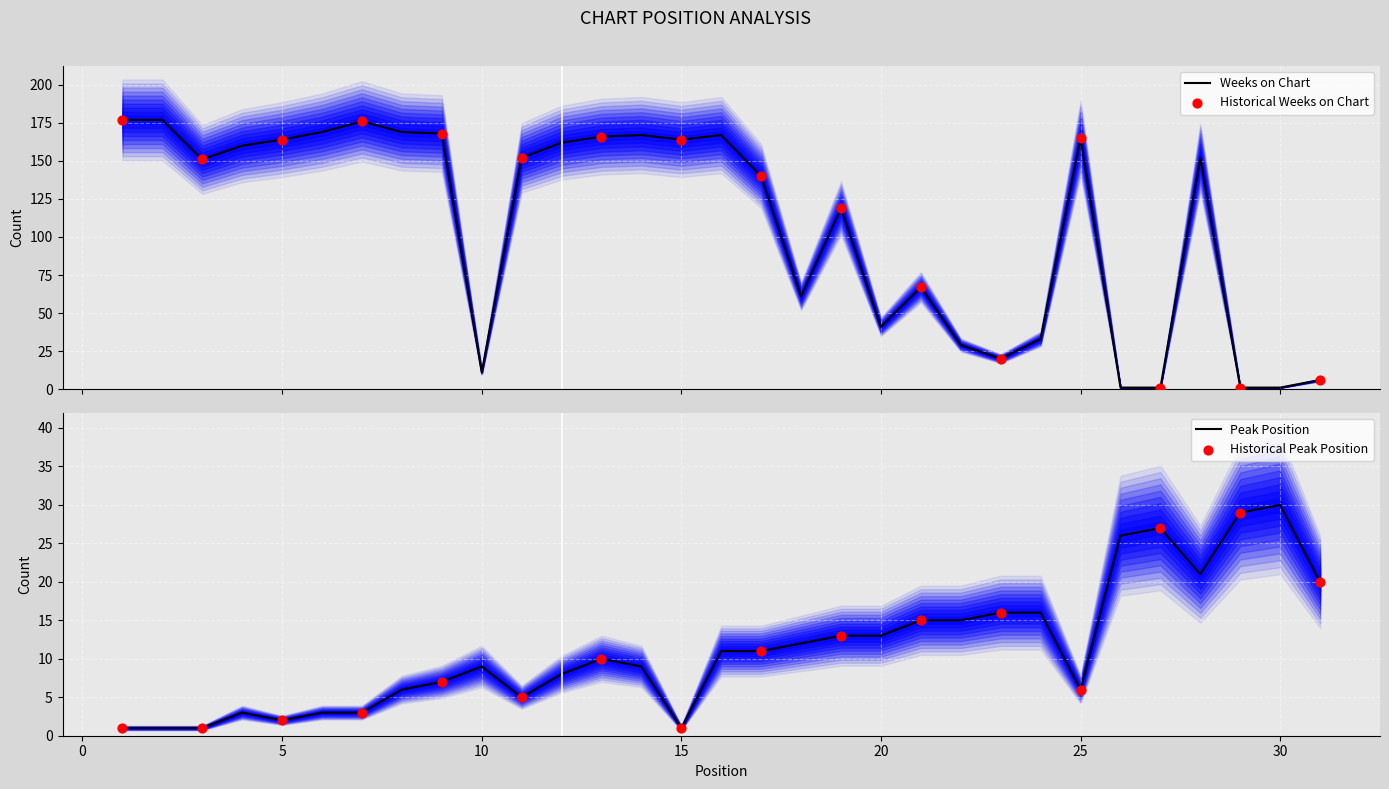

Which series has the largest total across all categories?

Weeks on Chart